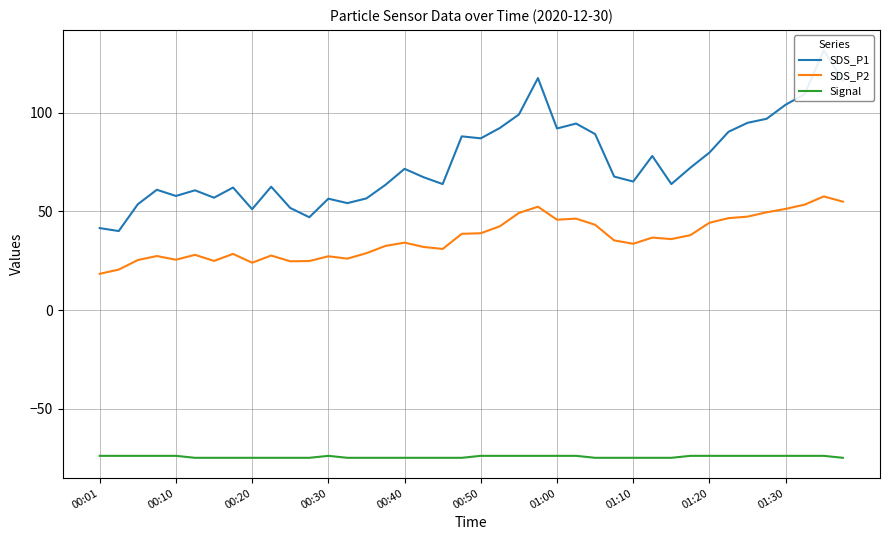

How many lines are shown in the chart?

3